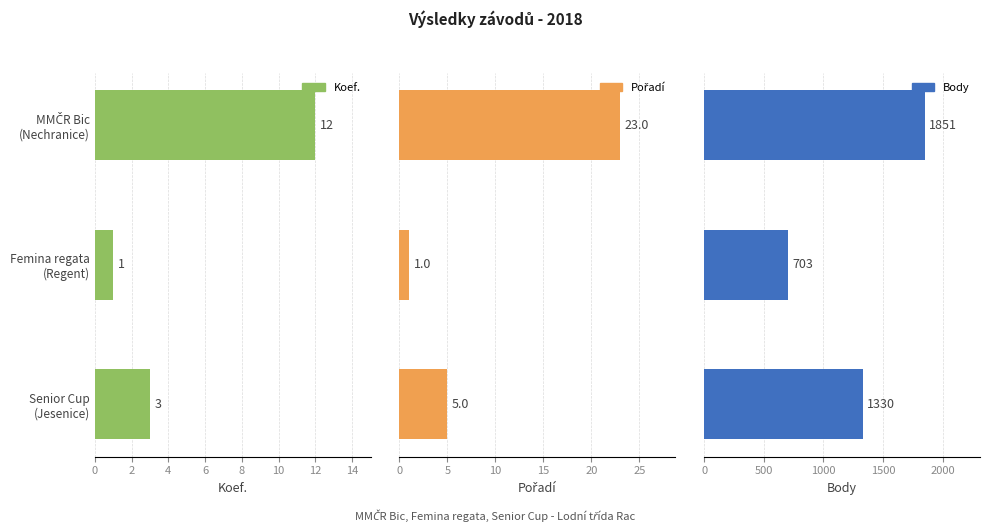

What is the minimum value for Koef.?

1